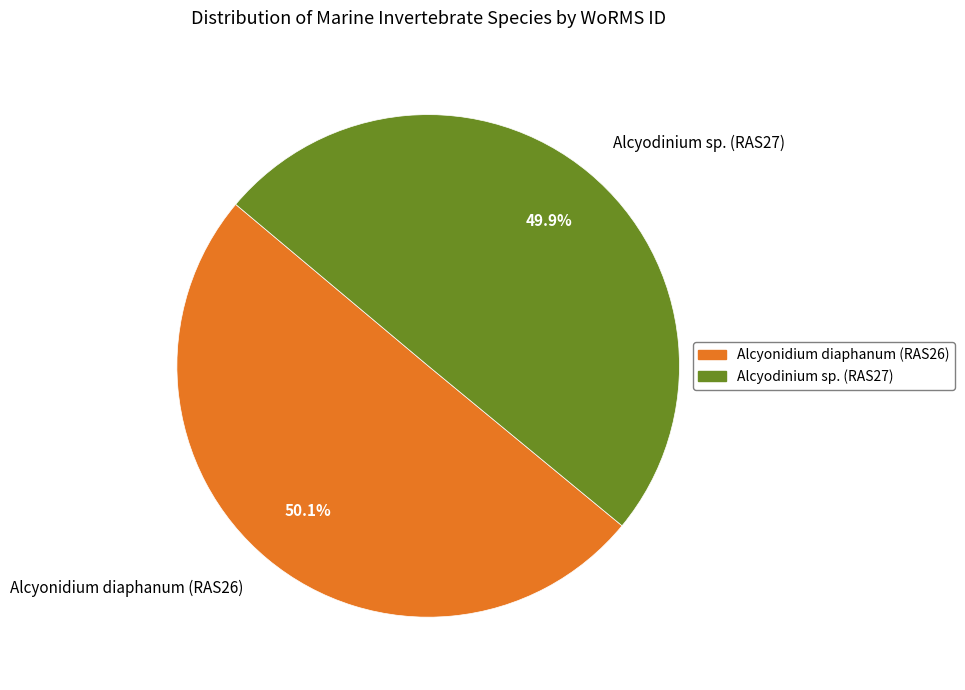

The Alcyodinium sp. (RAS27) slice represents 50% of the pie. True or false?

True